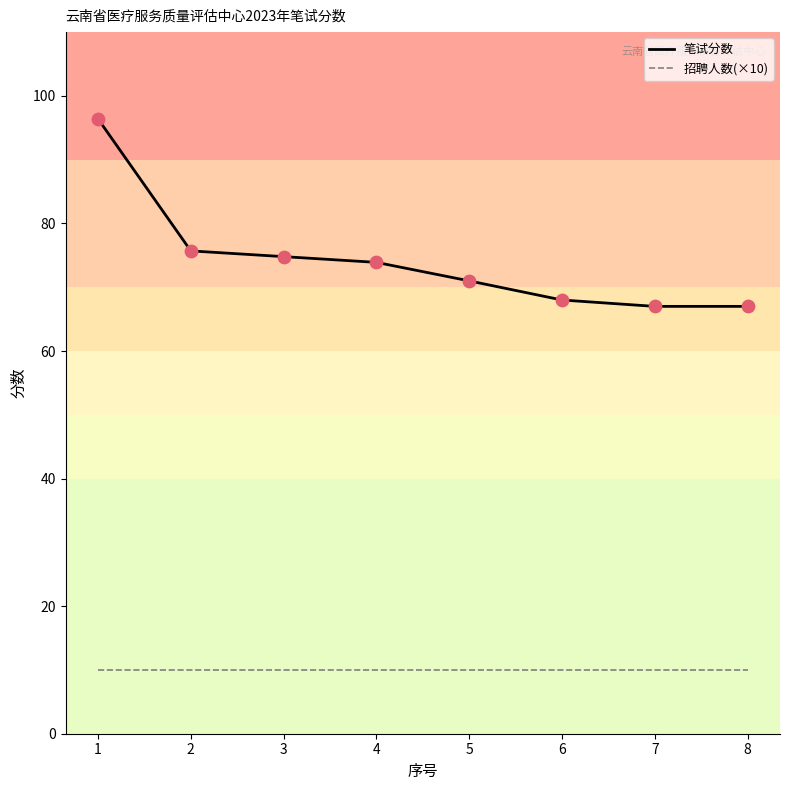

Which series changed the most between 1 and 4?

笔试分数